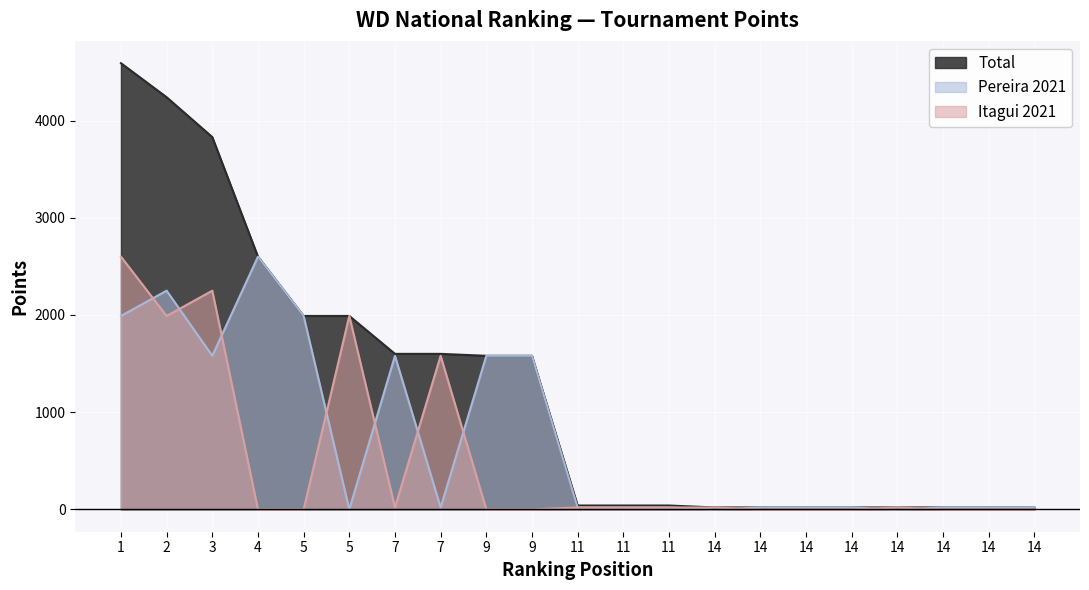

How many positive values does the Itagui 2021 series have?

11